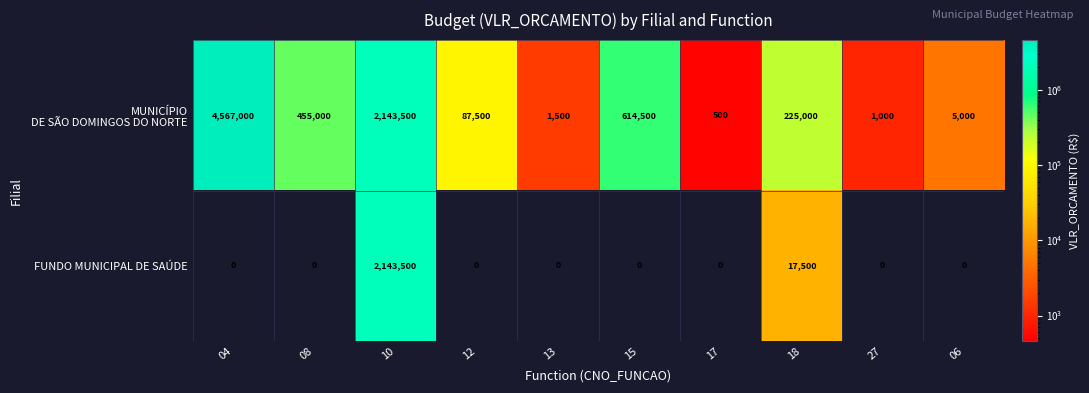

The value of FUNDO MUNICIPAL DE SAÚDE at 04 is 0. True or false?

True